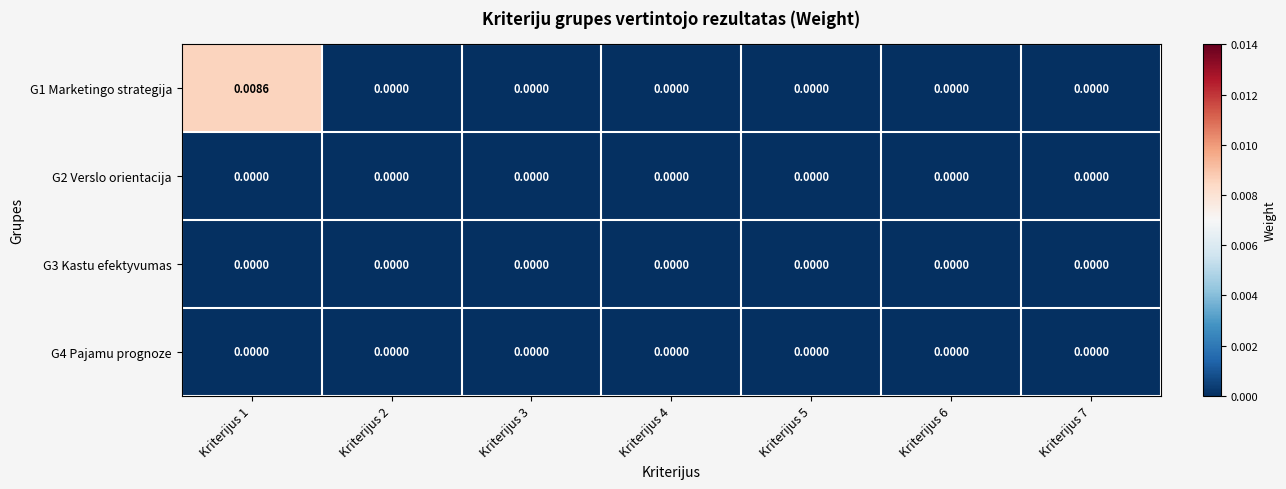

Reading left to right, transcribe all the data shown in this chart.

G1 Marketingo strategija: Kriterijus 1=0.0	Kriterijus 2=0.0	Kriterijus 3=0.0	Kriterijus 4=0.0	Kriterijus 5=0.0	Kriterijus 6=0.0	Kriterijus 7=0.0
G2 Verslo orientacija: Kriterijus 1=0.0	Kriterijus 2=0.0	Kriterijus 3=0.0	Kriterijus 4=0.0	Kriterijus 5=0.0	Kriterijus 6=0.0	Kriterijus 7=0.0
G3 Kastu efektyvumas: Kriterijus 1=0.0	Kriterijus 2=0.0	Kriterijus 3=0.0	Kriterijus 4=0.0	Kriterijus 5=0.0	Kriterijus 6=0.0	Kriterijus 7=0.0
G4 Pajamu prognoze: Kriterijus 1=0.0	Kriterijus 2=0.0	Kriterijus 3=0.0	Kriterijus 4=0.0	Kriterijus 5=0.0	Kriterijus 6=0.0	Kriterijus 7=0.0